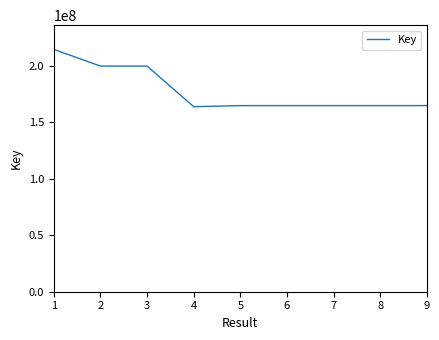

What is the smallest value displayed?

163734553